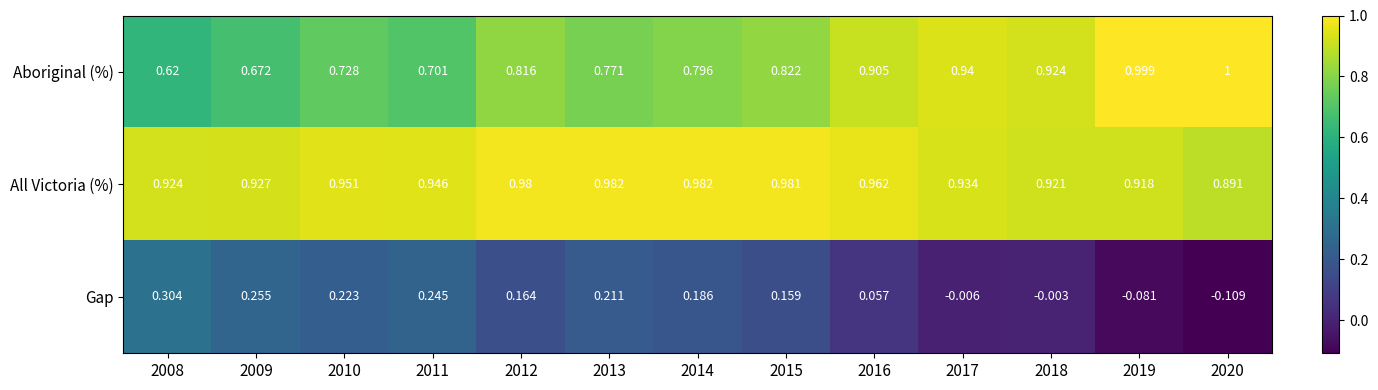

Between 2012 and 2019, which series saw the biggest shift?

Gap